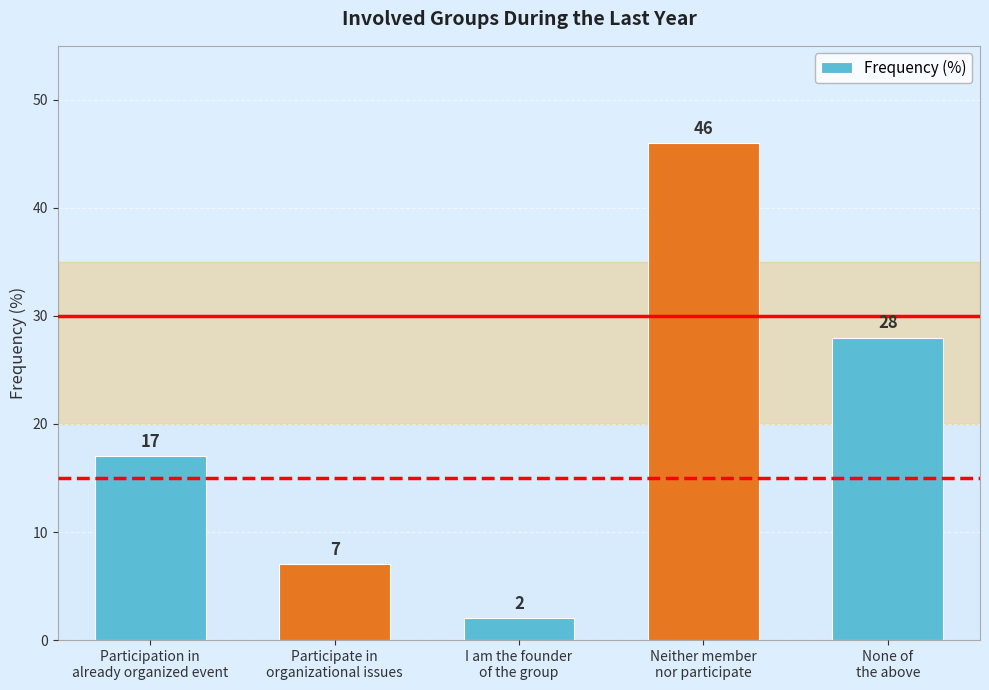

Which category has the lowest value across all series?

I am the founder
of the group